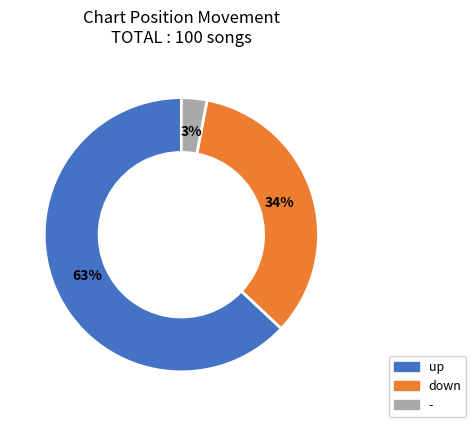

Is the sum of up and down greater than half?

Yes